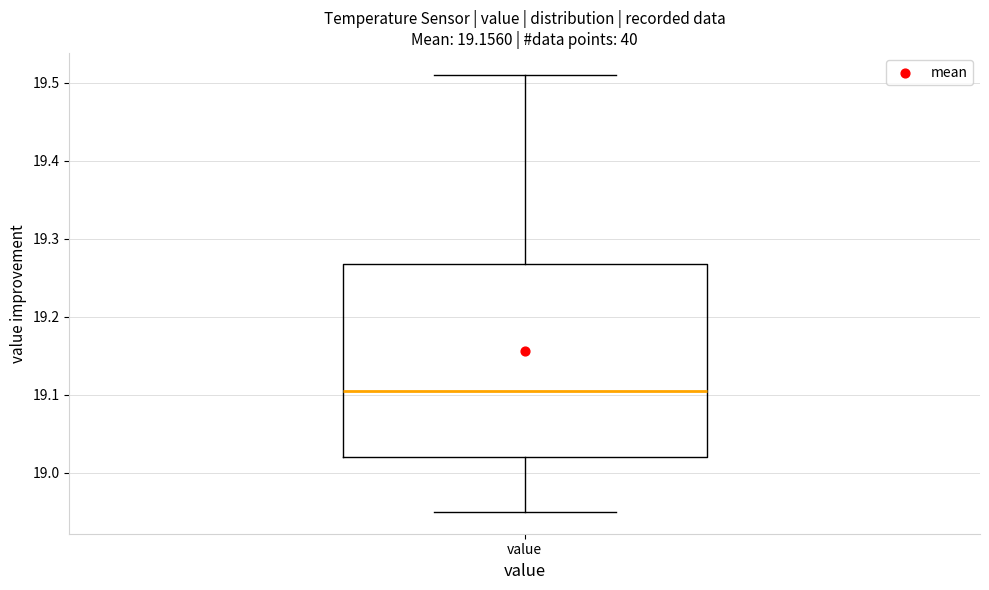

Where does the lower whisker of the box for value end on the y-axis? The values are not printed on the chart, so give them approximately, as read against the axis.

18.95